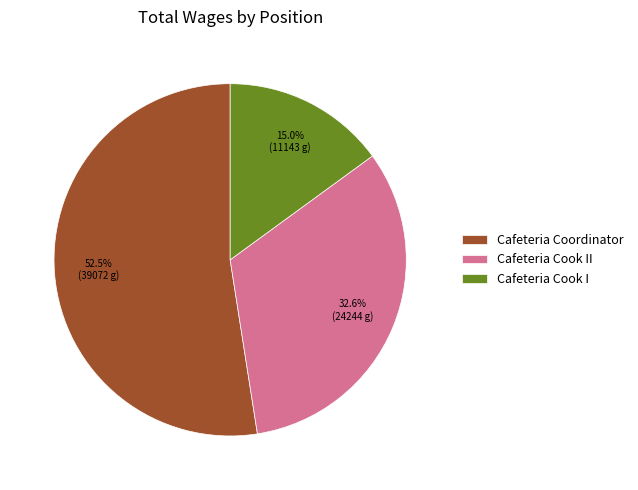

Does Cafeteria Coordinator represent more than half of the total?

Yes